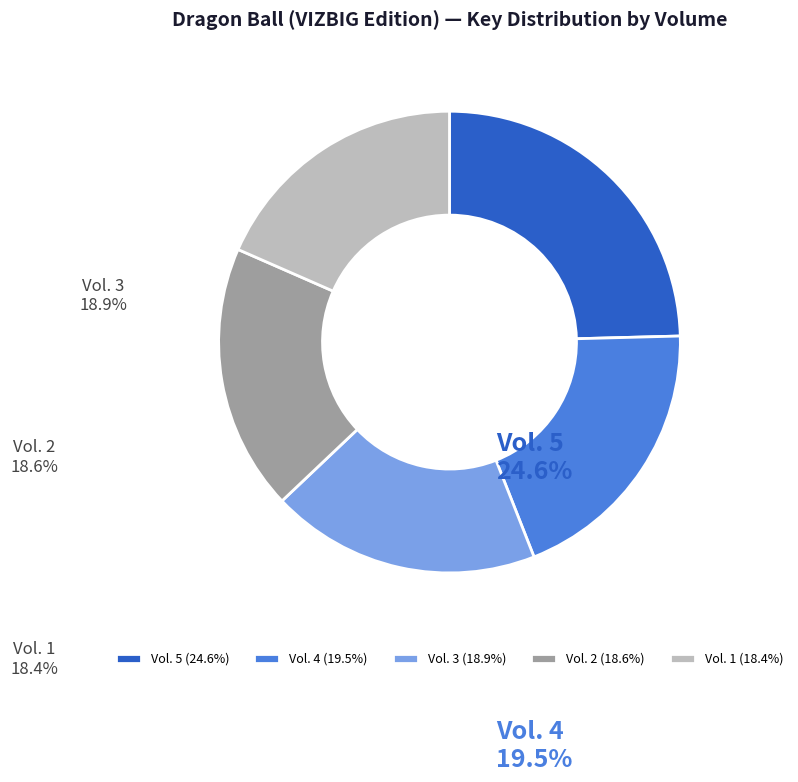

How many segments does this pie chart have?

5